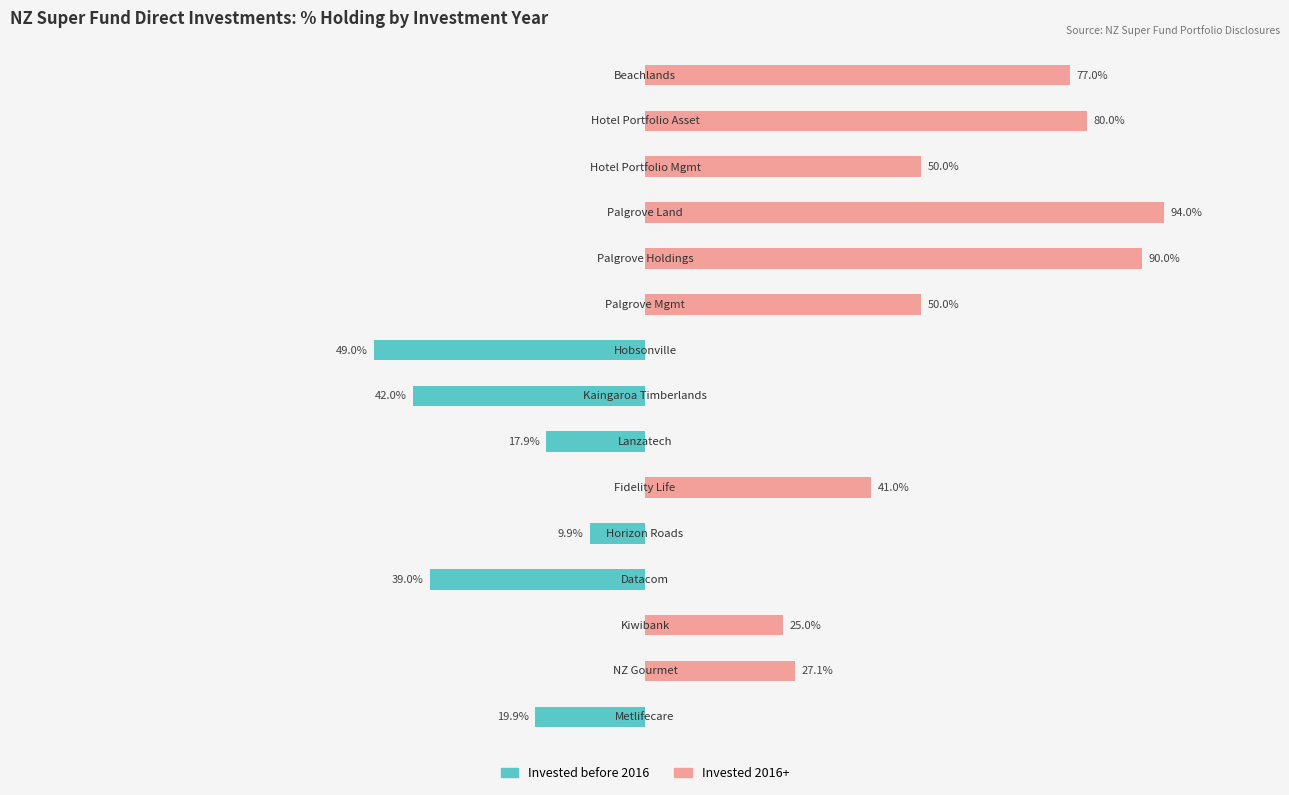

How many groups of bars are there?

15